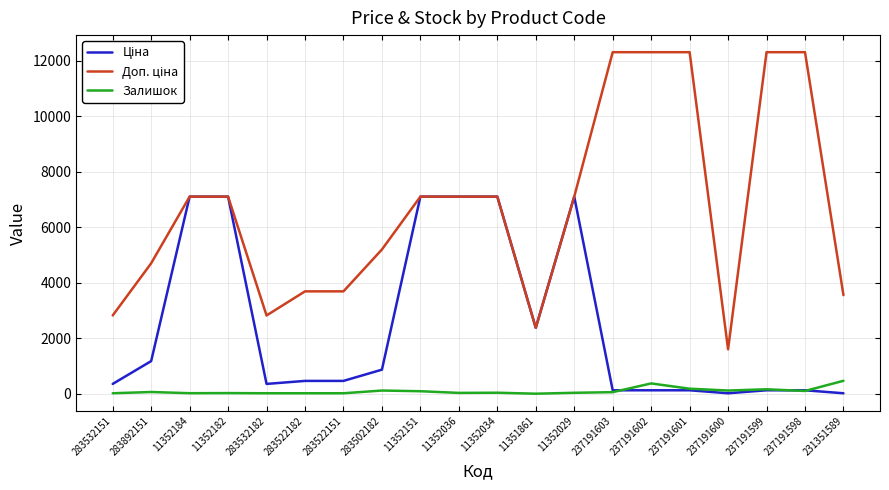

What is the highest value of the Залишок series?

465.0